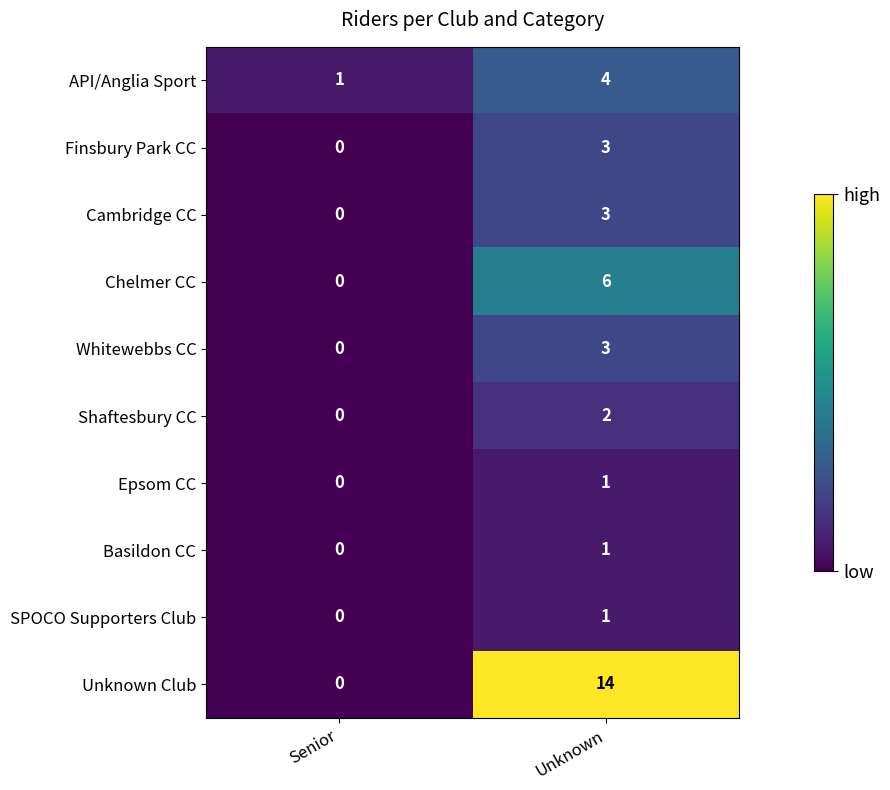

The Chelmer CC series shows 9 at Unknown. True or false?

False